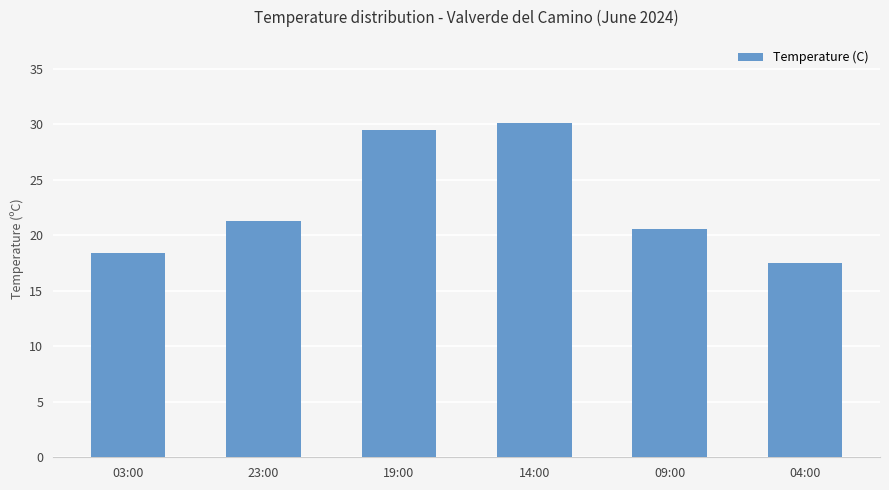

Reading left to right, extract all data points from this chart.

18.4	21.3	29.5	30.1	20.6	17.5